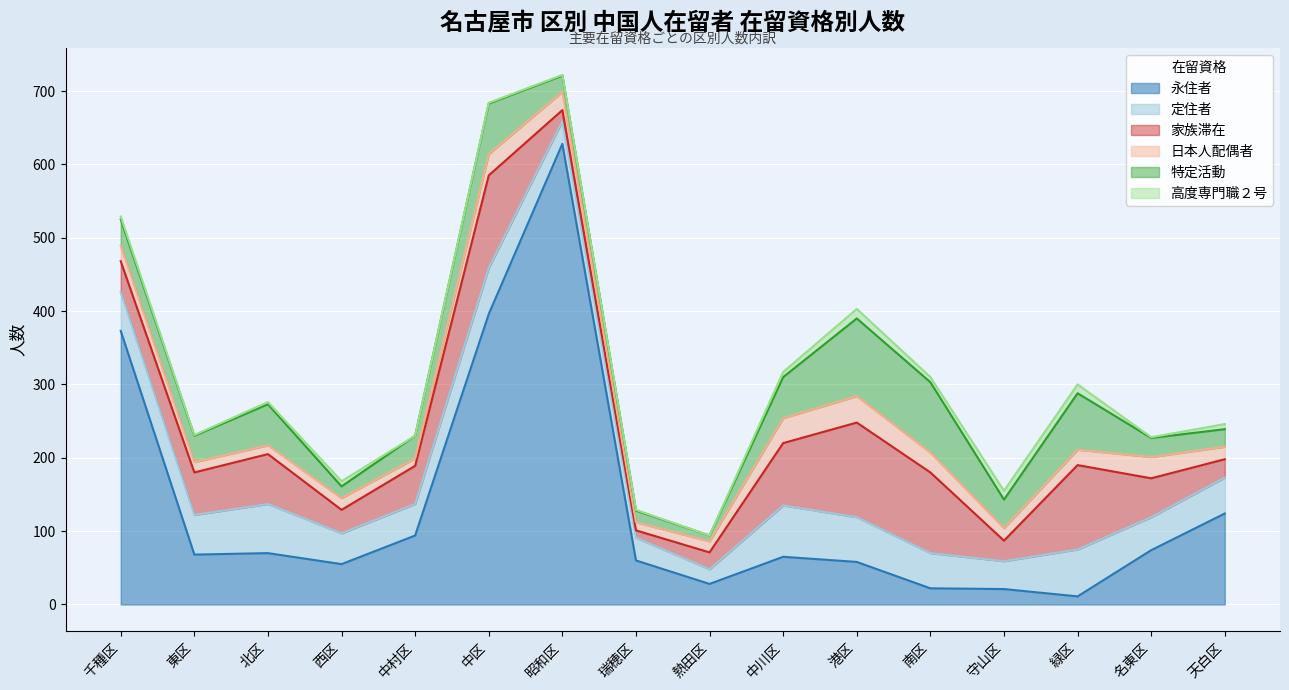

What is the label of the 4th point from the left?

西区